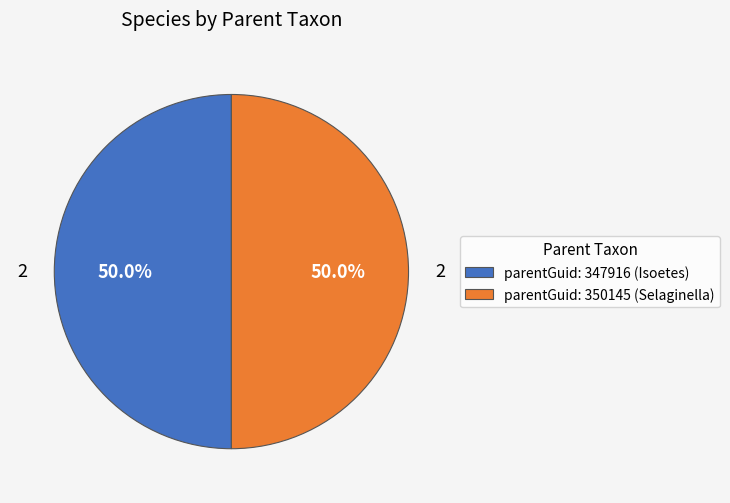

How much of the chart is everything except parentGuid: 347916 (Isoetes)?

50.0%